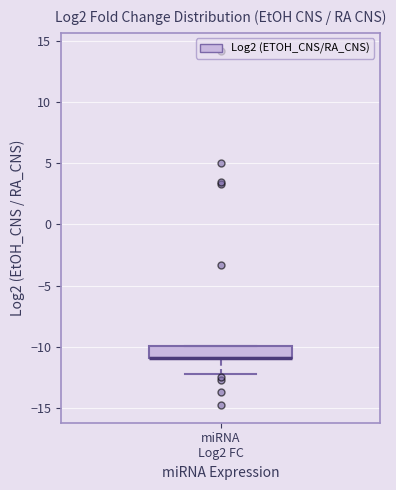

Read this box plot against the y-axis: the position of the median line, the range covered by the box, and the ends of both whiskers. The values are not printed on the chart, so give them approximately, as read against the axis.

median -11 (drawn on the box's lower edge), box -11 to -10, whiskers -12 to -10